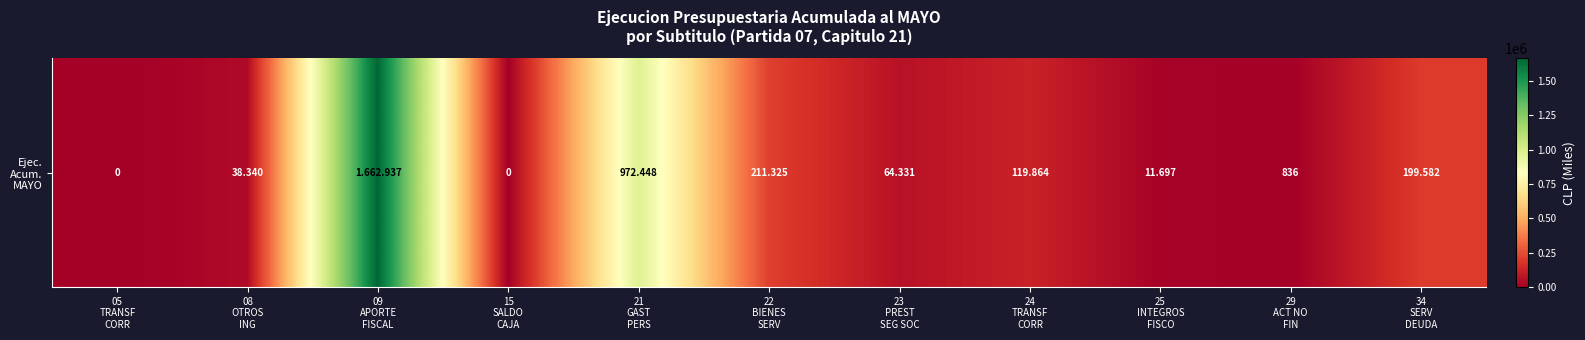

Rank the categories by value from highest to lowest.

09
APORTE
FISCAL, 21
GAST
PERS, 22
BIENES
SERV, 34
SERV
DEUDA, 24
TRANSF
CORR, 23
PREST
SEG SOC, 08
OTROS
ING, 25
INTEGROS
FISCO, 29
ACT NO
FIN, 05
TRANSF
CORR, 15
SALDO
CAJA